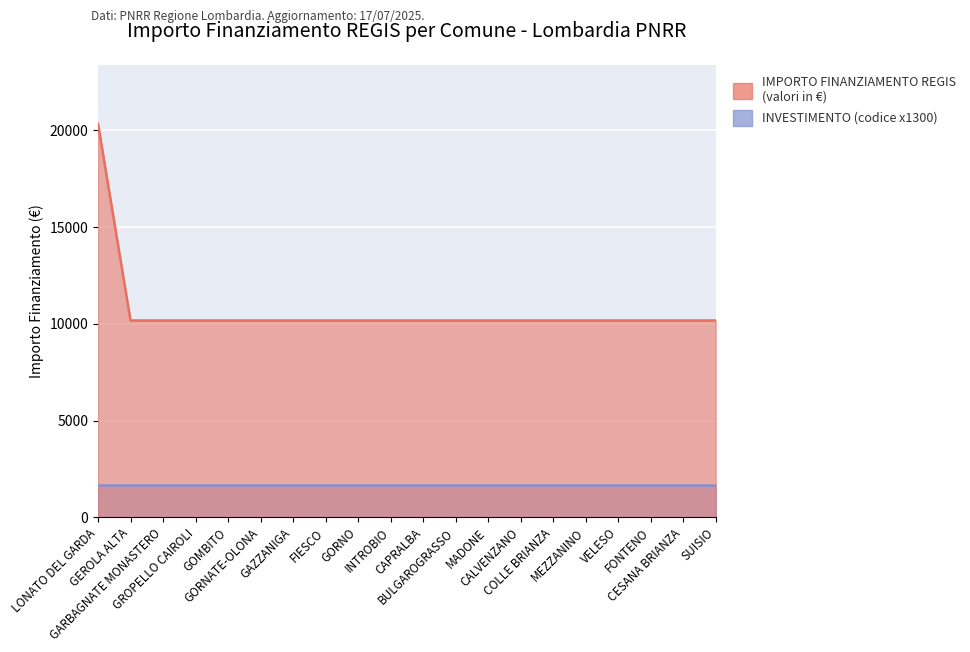

What is the ratio of the value at CAPRALBA to the value at SUISIO?

1.0